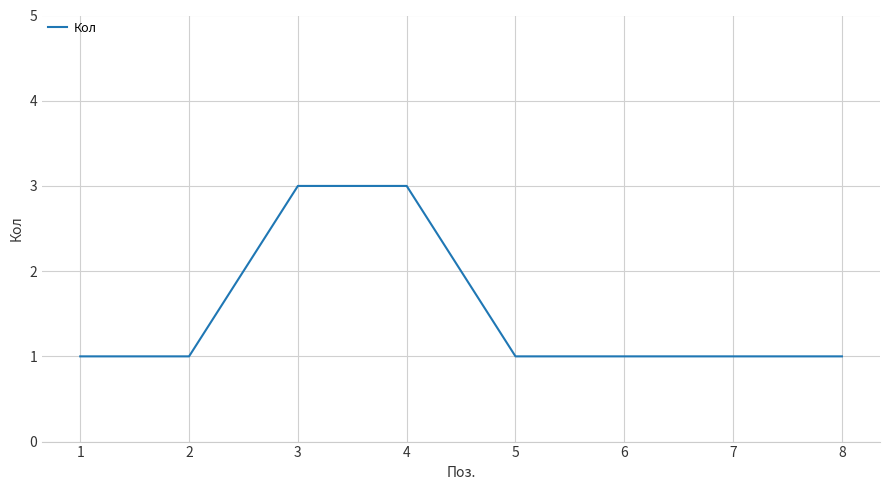

What is the sum of all values?

12